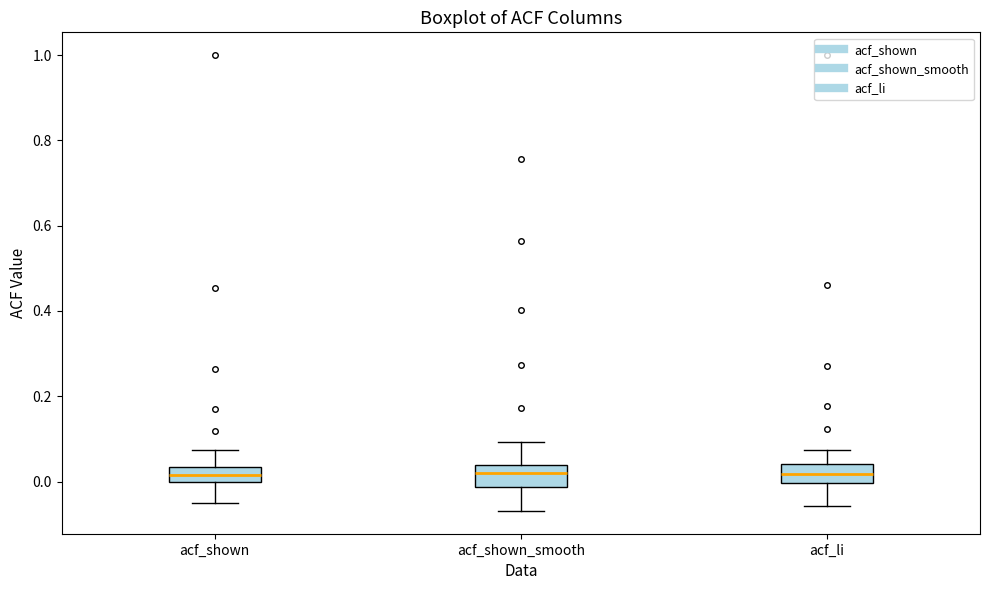

Reading left to right, read every box against the y-axis: the position of its median line, the range the box covers, and the ends of its whiskers. The values are not printed on the chart, so give them approximately, as read against the axis.

acf_shown: median 0.02, box 0.00 to 0.04, whiskers -0.04 to 0.08
acf_shown_smooth: median 0.02, box -0.02 to 0.04, whiskers -0.06 to 0.10
acf_li: median 0.02, box 0.00 to 0.04, whiskers -0.06 to 0.08